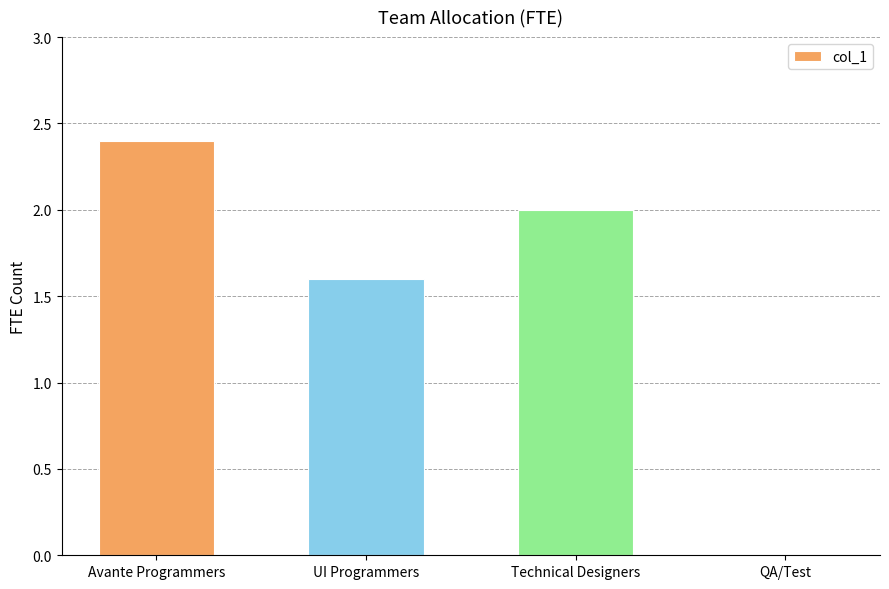

What is the maximum value shown in the chart?

2.4